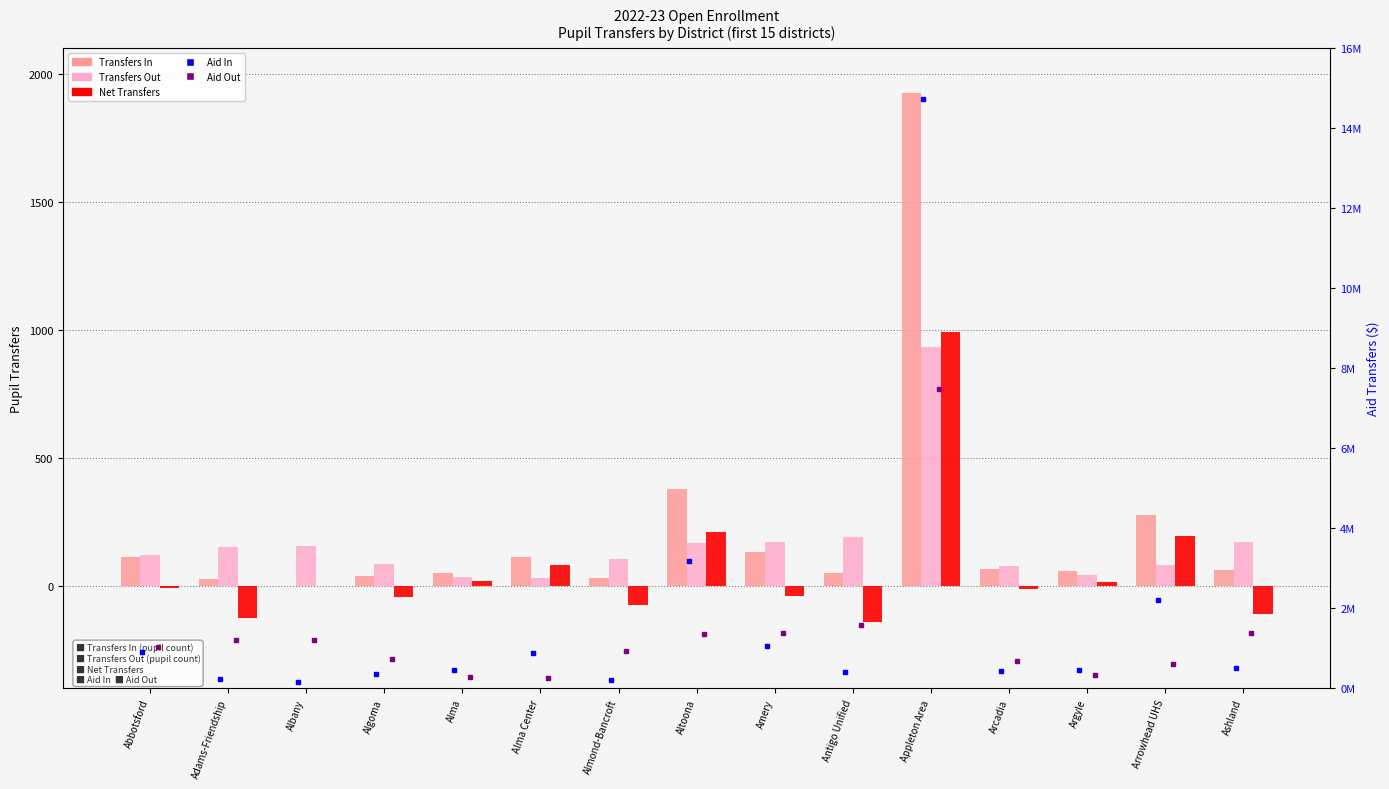

List the series in order of their peak value, highest first.

Aid In, Aid Out, Transfers In, Net Transfers, Transfers Out